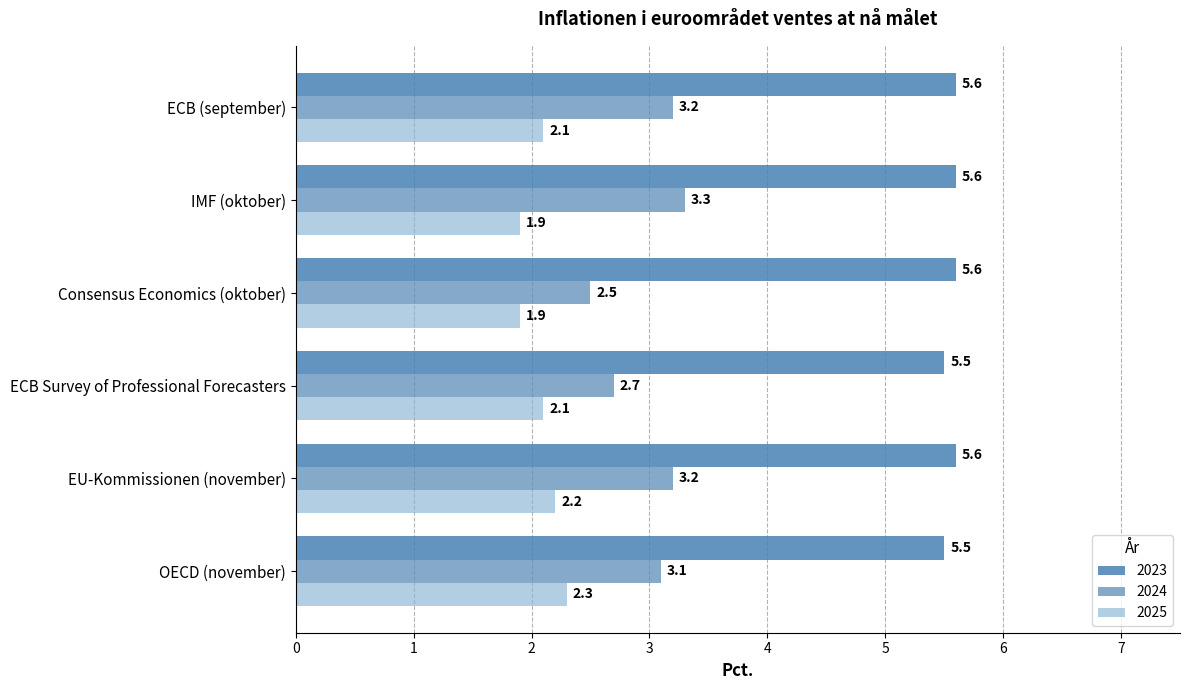

At how many categories does at least one series exceed 3?

6